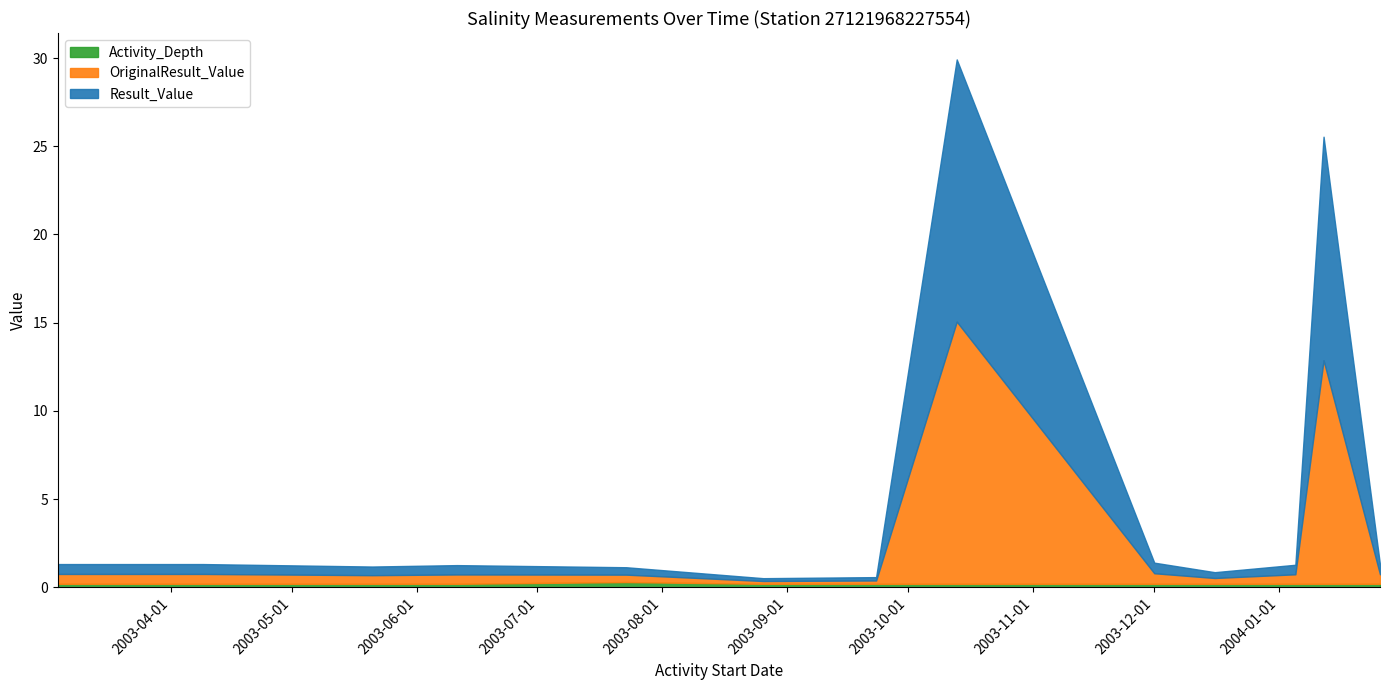

What is the label of the 13th point from the left?

2004-01-26